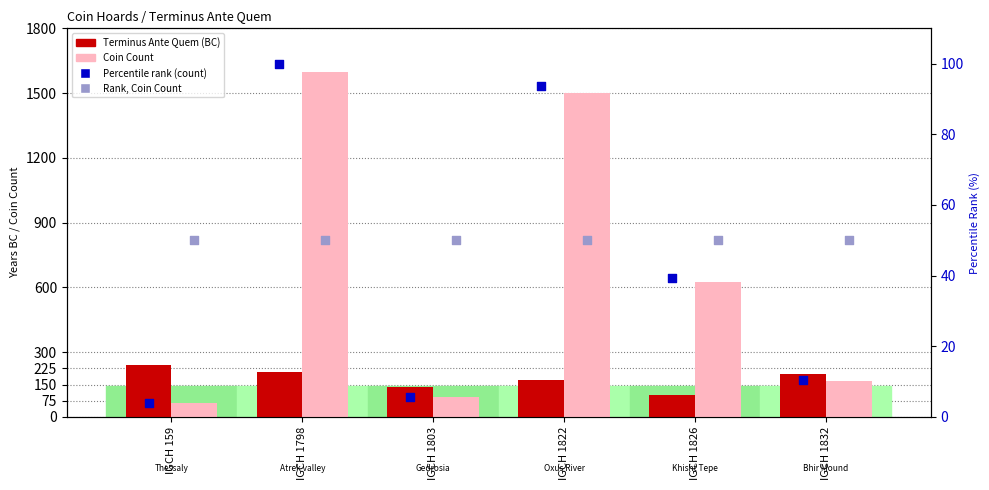

At which category is the sum across all series the highest?

IGCH 1798